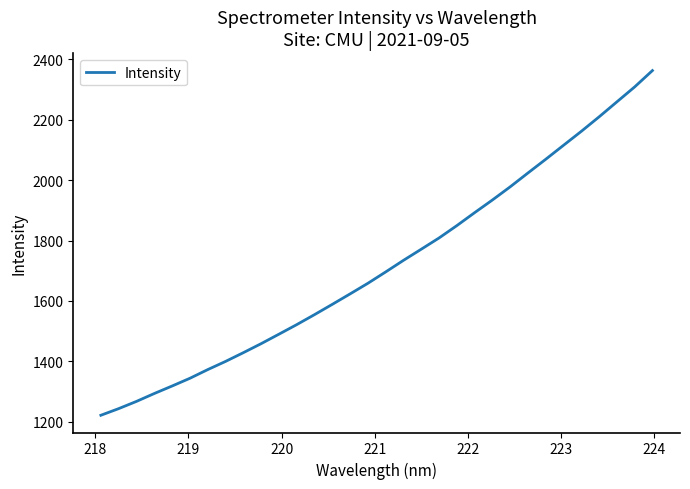

What is the maximum value shown in the chart?

2362.9